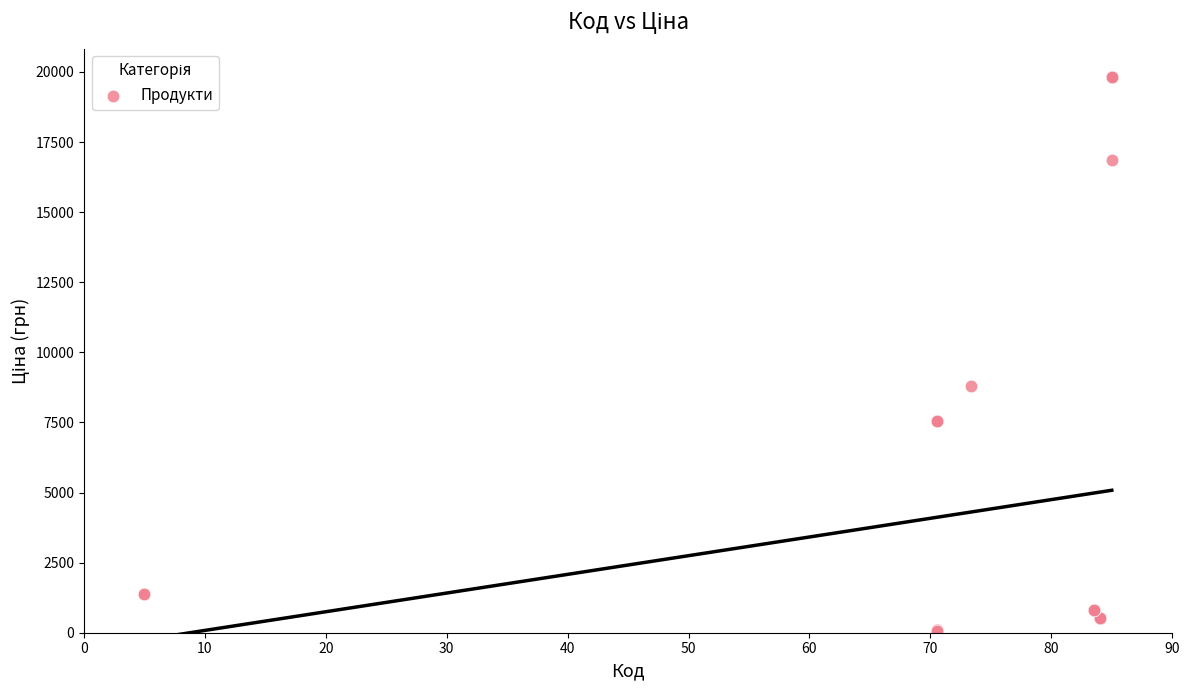

What Y value in the scatter plot is closest to 9943?

8797.6